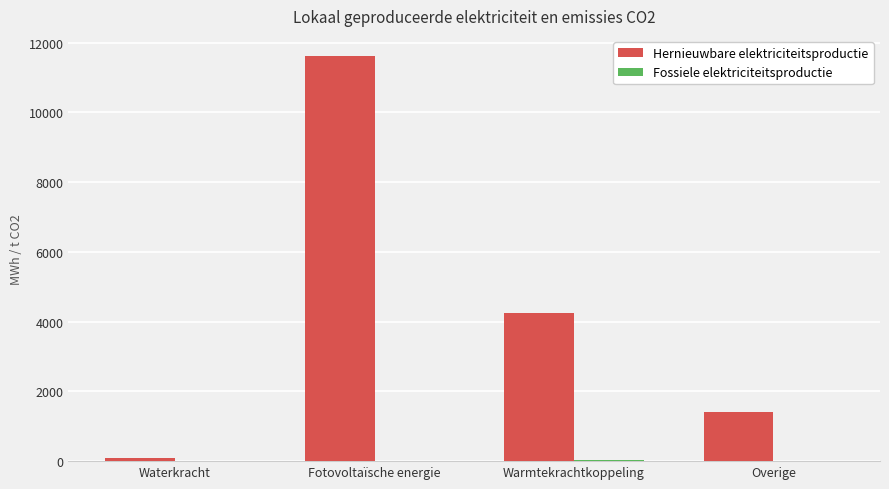

Which series has the largest total across all categories?

Hernieuwbare elektriciteitsproductie